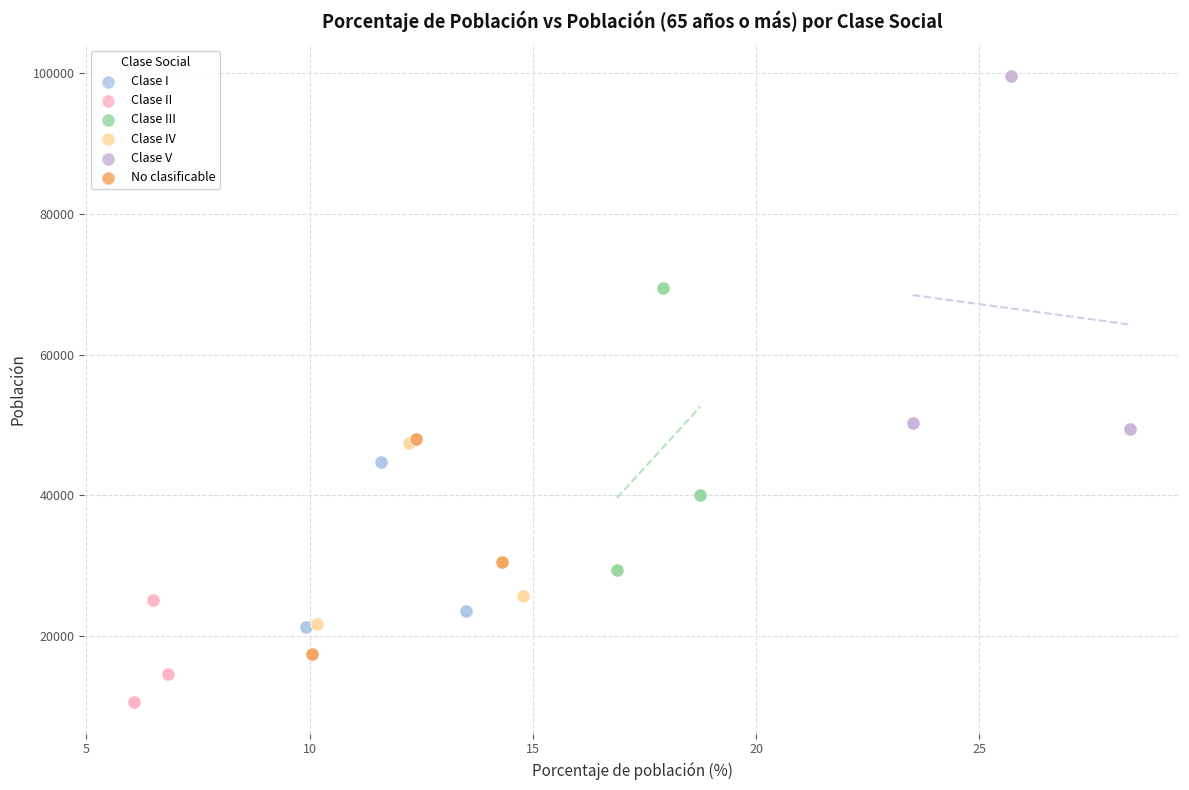

Which series contains the highest Y value?

Clase V